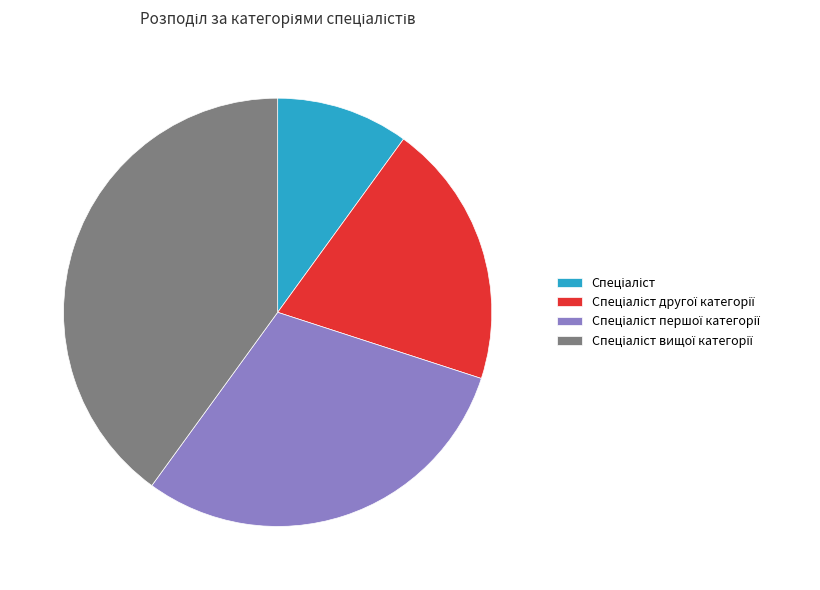

Does any single category account for the majority?

No